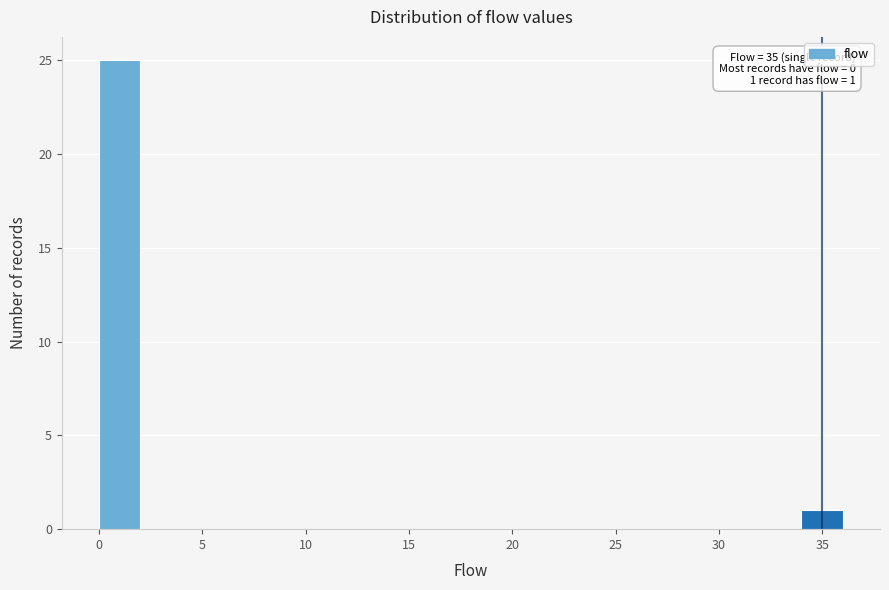

Over which range of the x-axis is the bar tallest?

0 to 2